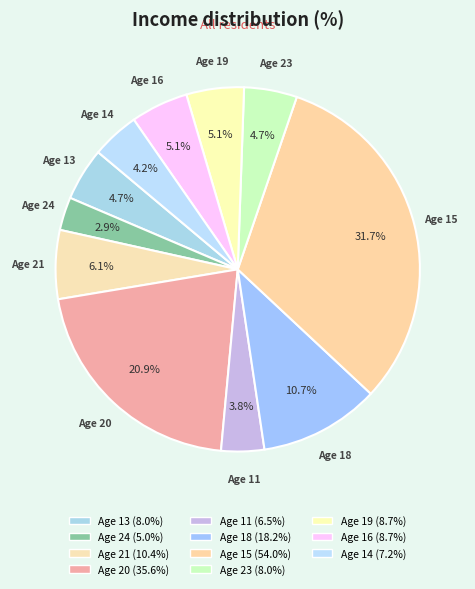

How many segments does this pie chart have?

11